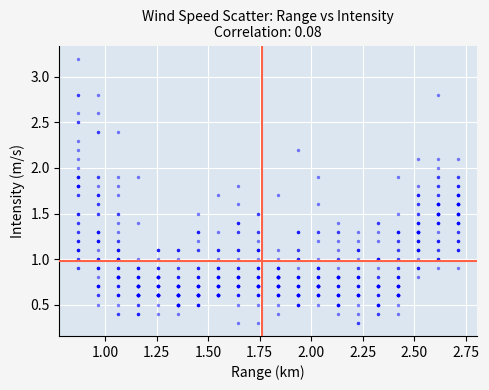

What is the range of X values (max minus min)?

1.8